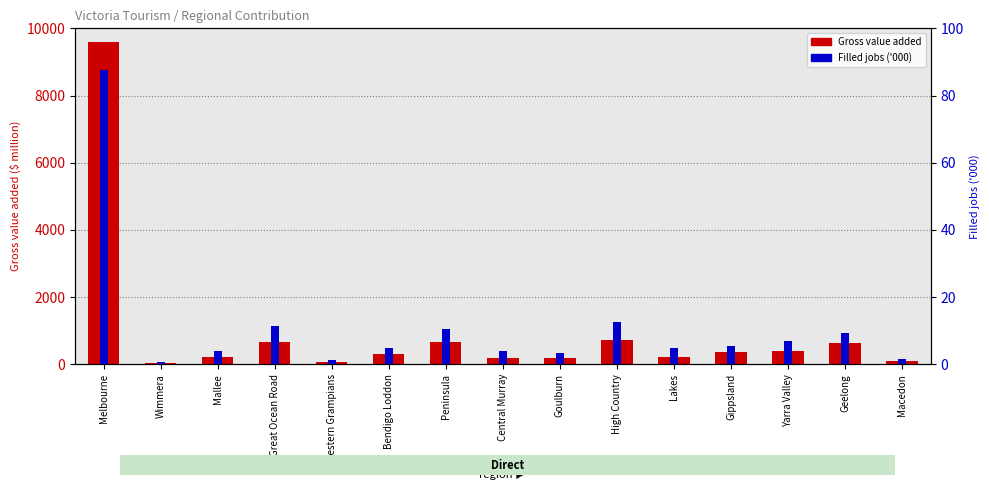

Which series has the largest range (max minus min)?

Gross value added ($ million)